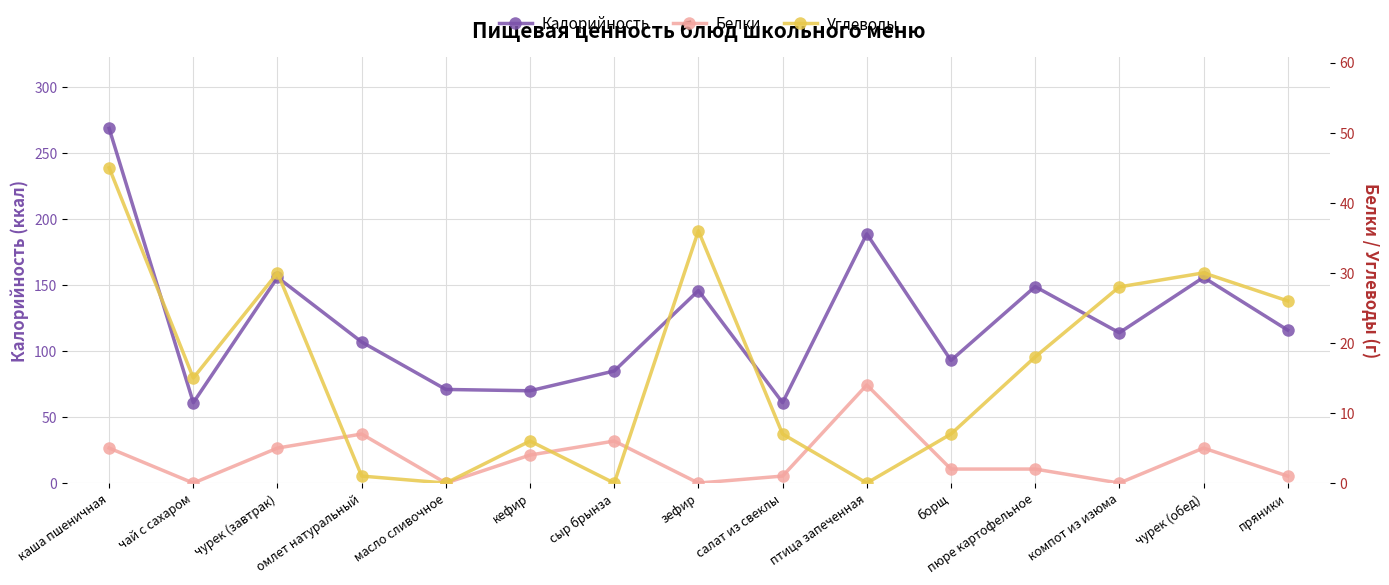

What is the maximum value shown in the chart?

269